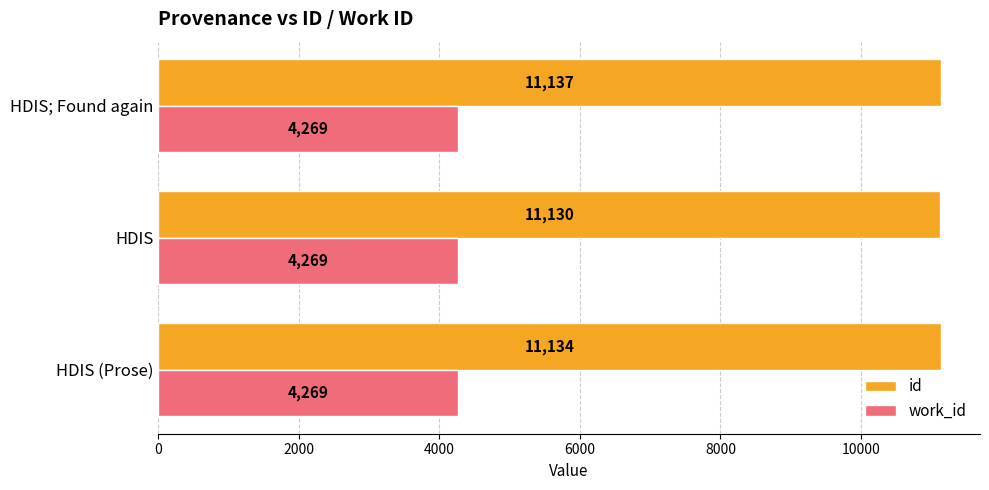

Which category has the highest value across all series?

HDIS; Found again